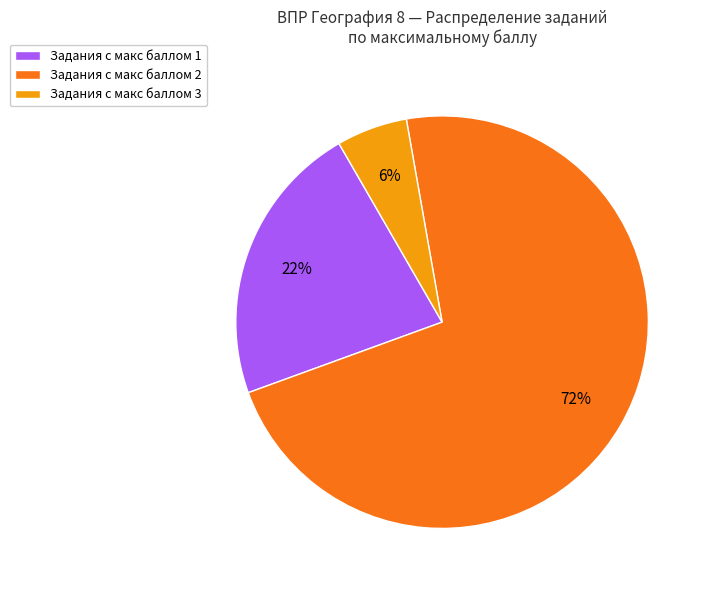

Do Задания с макс баллом 2 and Задания с макс баллом 3 together represent more than half of the pie?

Yes